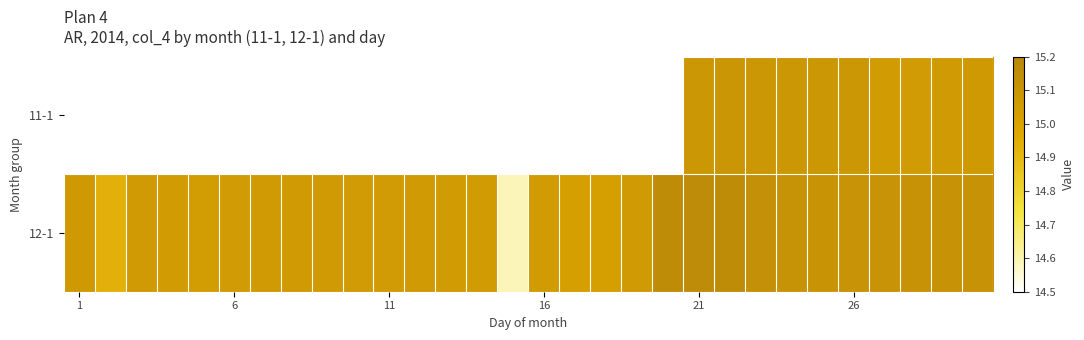

Which series has the largest total across all categories?

12-1